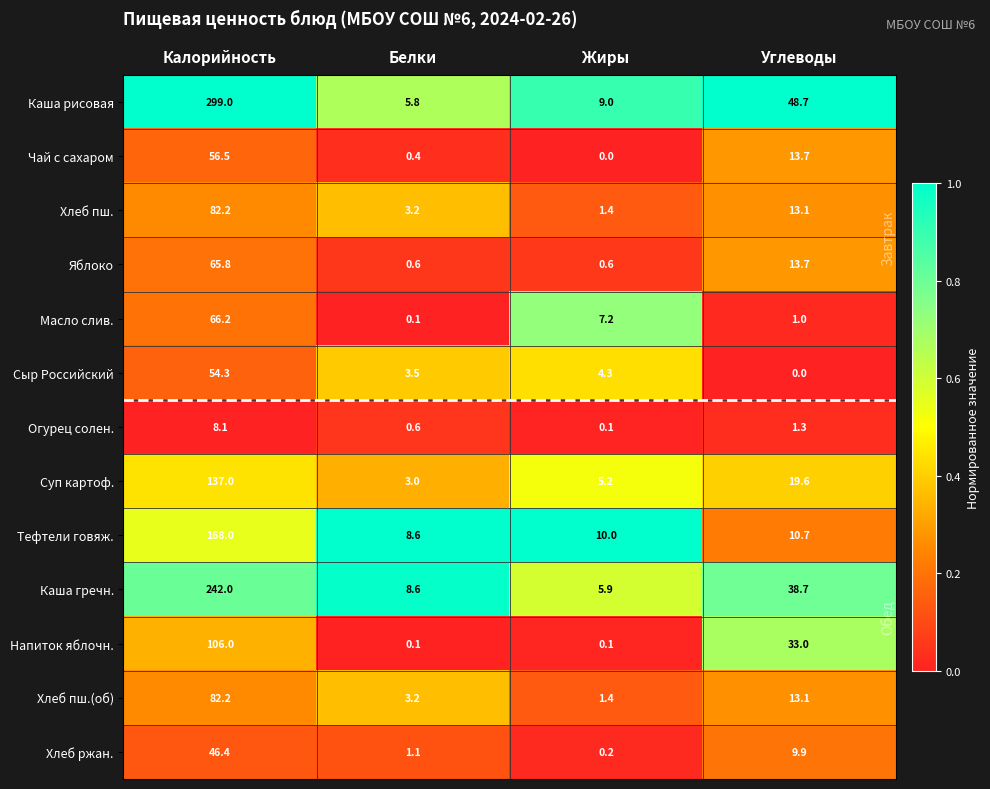

List the labels in order of Сыр Российский value, smallest first.

Углеводы, Белки, Жиры, Калорийность